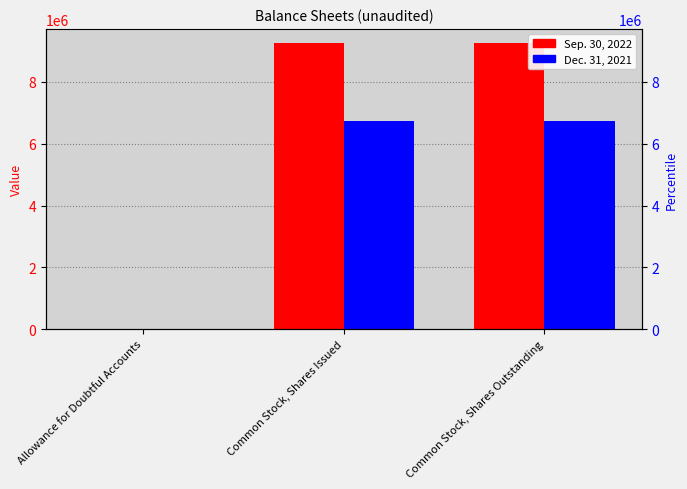

Which label corresponds to the smallest value in the chart?

Allowance for Doubtful Accounts